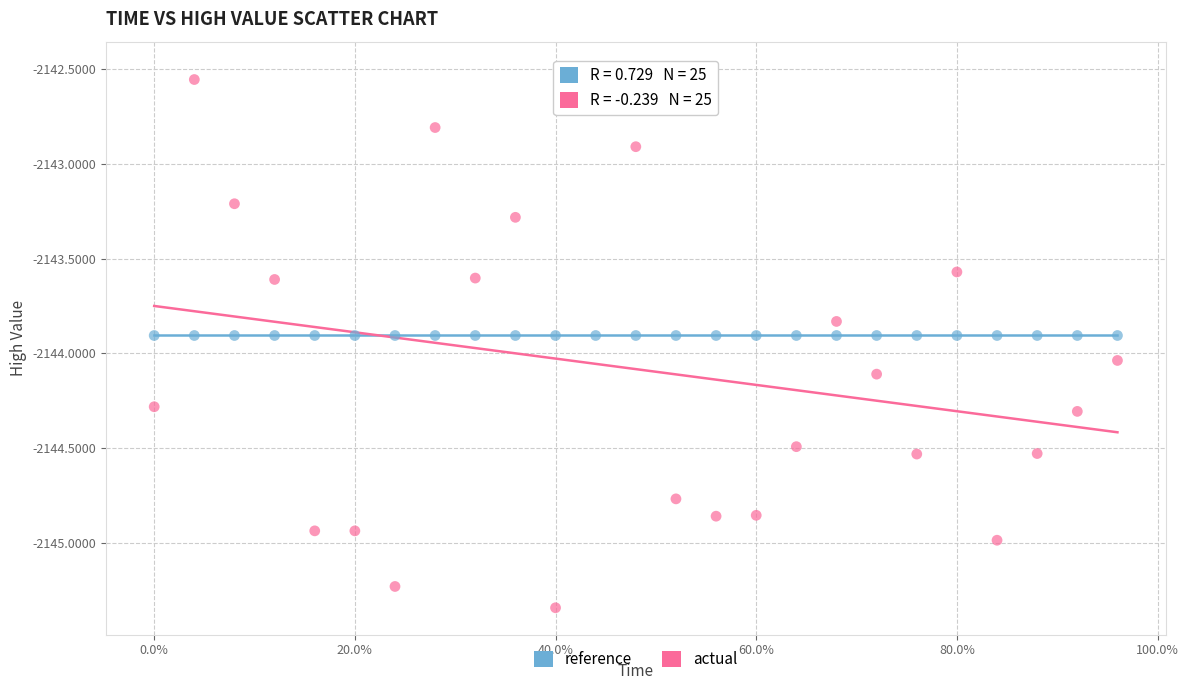

Which series has the largest Y range (max minus min)?

actual